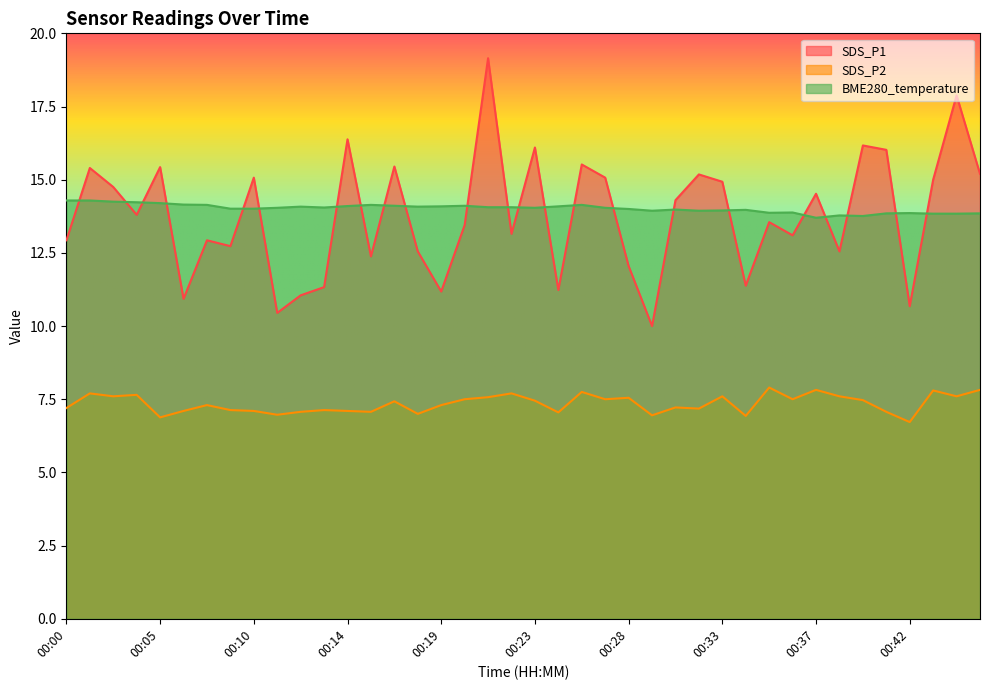

Reading left to right, extract all data points from this chart.

SDS_P1: 00:00=12.9	00:02=15.4	00:03=14.8	00:04=13.8	00:05=15.4	00:06=10.9	00:07=12.9	00:09=12.7	00:10=15.1	00:11=10.4	00:12=11.1	00:13=11.3	00:14=16.4	00:15=12.4	00:17=15.4	00:18=12.6	00:19=11.2	00:20=13.4	00:21=19.1	00:22=13.2	00:23=16.1	00:25=11.2	00:26=15.5	00:27=15.1	00:28=12.1	00:29=10.0	00:30=14.3	00:31=15.2	00:33=14.9	00:34=11.4	00:35=13.6	00:36=13.1	00:37=14.5	00:38=12.6	00:40=16.2	00:41=16.0	00:42=10.7	00:43=15.0	00:44=17.9	00:46=15.2
SDS_P2: 00:00=7.2	00:02=7.7	00:03=7.6	00:04=7.7	00:05=6.9	00:06=7.1	00:07=7.3	00:09=7.1	00:10=7.1	00:11=7.0	00:12=7.1	00:13=7.1	00:14=7.1	00:15=7.1	00:17=7.4	00:18=7.0	00:19=7.3	00:20=7.5	00:21=7.6	00:22=7.7	00:23=7.5	00:25=7.0	00:26=7.8	00:27=7.5	00:28=7.5	00:29=7.0	00:30=7.2	00:31=7.2	00:33=7.6	00:34=6.9	00:35=7.9	00:36=7.5	00:37=7.8	00:38=7.6	00:40=7.5	00:41=7.1	00:42=6.7	00:43=7.8	00:44=7.6	00:46=7.8
BME280_temperature: 00:00=14.3	00:02=14.3	00:03=14.2	00:04=14.2	00:05=14.2	00:06=14.2	00:07=14.1	00:09=14.0	00:10=14.0	00:11=14.0	00:12=14.1	00:13=14.1	00:14=14.1	00:15=14.1	00:17=14.1	00:18=14.1	00:19=14.1	00:20=14.1	00:21=14.1	00:22=14.1	00:23=14.0	00:25=14.1	00:26=14.1	00:27=14.0	00:28=14.0	00:29=13.9	00:30=14.0	00:31=13.9	00:33=13.9	00:34=14.0	00:35=13.9	00:36=13.9	00:37=13.7	00:38=13.8	00:40=13.8	00:41=13.8	00:42=13.9	00:43=13.8	00:44=13.8	00:46=13.8